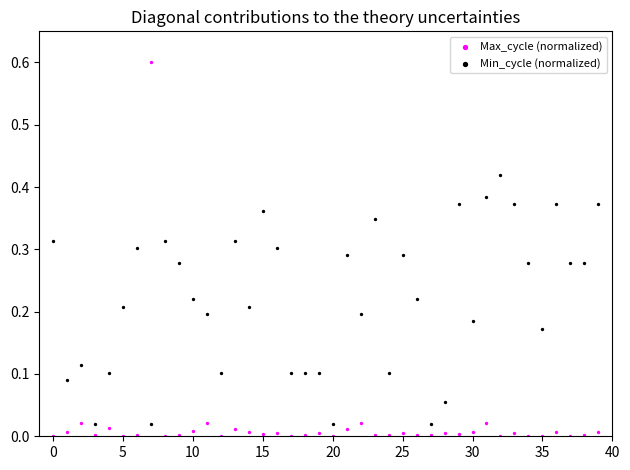

Across all data points, what is the range of Y values (max minus min)?

0.6